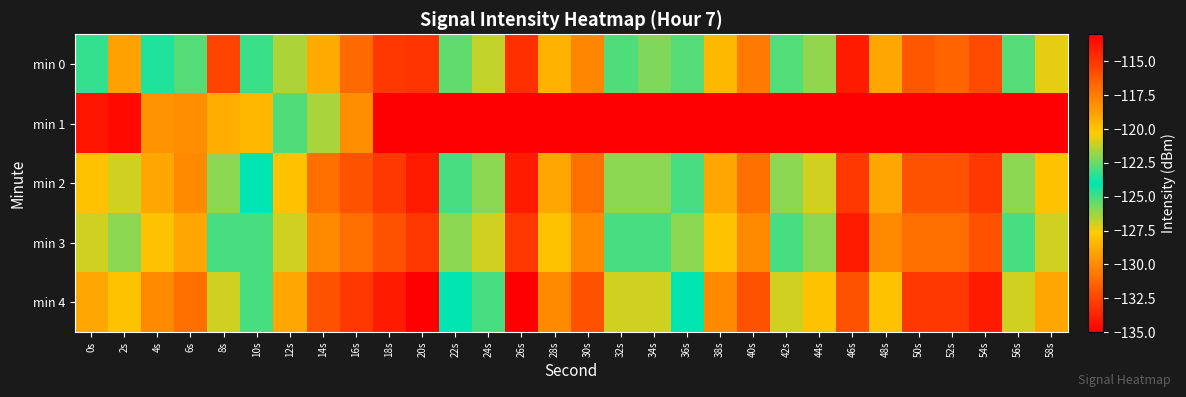

Reading left to right, list all the values displayed in this chart.

min 0: 0s=-124.8	2s=-118.8	4s=-124.5	6s=-122.8	8s=-115.4	10s=-124.8	12s=-126.5	14s=-119.1	16s=-116.8	18s=-115.0	20s=-114.9	22s=-125.4	24s=-126.8	26s=-114.7	28s=-119.4	30s=-117.8	32s=-122.9	34s=-122.2	36s=-125.2	38s=-119.6	40s=-117.4	42s=-122.8	44s=-121.9	46s=-134.0	48s=-129.0	50s=-116.1	52s=-116.6	54s=-115.7	56s=-122.8	58s=-120.7
min 1: 0s=-113.8	2s=-113.4	4s=-118.3	6s=-118.1	8s=-119.3	10s=-128.4	12s=-125.1	14s=-126.4	16s=-118.1	18s=-113.0	20s=-113.0	22s=-113.0	24s=-113.0	26s=-113.0	28s=-113.0	30s=-113.0	32s=-113.0	34s=-113.0	36s=-113.0	38s=-113.0	40s=-113.0	42s=-113.0	44s=-113.0	46s=-113.0	48s=-113.0	50s=-113.0	52s=-113.0	54s=-113.0	56s=-113.0	58s=-113.0
min 2: 0s=-120.0	2s=-121.0	4s=-119.0	6s=-118.0	8s=-122.0	10s=-124.0	12s=-120.0	14s=-117.0	16s=-116.0	18s=-115.0	20s=-114.0	22s=-125.0	24s=-126.0	26s=-114.0	28s=-119.0	30s=-117.0	32s=-122.0	34s=-122.0	36s=-125.0	38s=-119.0	40s=-117.0	42s=-122.0	44s=-121.0	46s=-133.0	48s=-129.0	50s=-116.0	52s=-116.0	54s=-115.0	56s=-122.0	58s=-120.0
min 3: 0s=-121.0	2s=-122.0	4s=-120.0	6s=-119.0	8s=-123.0	10s=-125.0	12s=-121.0	14s=-118.0	16s=-117.0	18s=-116.0	20s=-115.0	22s=-126.0	24s=-127.0	26s=-115.0	28s=-120.0	30s=-118.0	32s=-123.0	34s=-123.0	36s=-126.0	38s=-120.0	40s=-118.0	42s=-123.0	44s=-122.0	46s=-134.0	48s=-130.0	50s=-117.0	52s=-117.0	54s=-116.0	56s=-123.0	58s=-121.0
min 4: 0s=-119.0	2s=-120.0	4s=-118.0	6s=-117.0	8s=-121.0	10s=-123.0	12s=-119.0	14s=-116.0	16s=-115.0	18s=-114.0	20s=-113.0	22s=-124.0	24s=-125.0	26s=-113.0	28s=-118.0	30s=-116.0	32s=-121.0	34s=-121.0	36s=-124.0	38s=-118.0	40s=-116.0	42s=-121.0	44s=-120.0	46s=-132.0	48s=-128.0	50s=-115.0	52s=-115.0	54s=-114.0	56s=-121.0	58s=-119.0